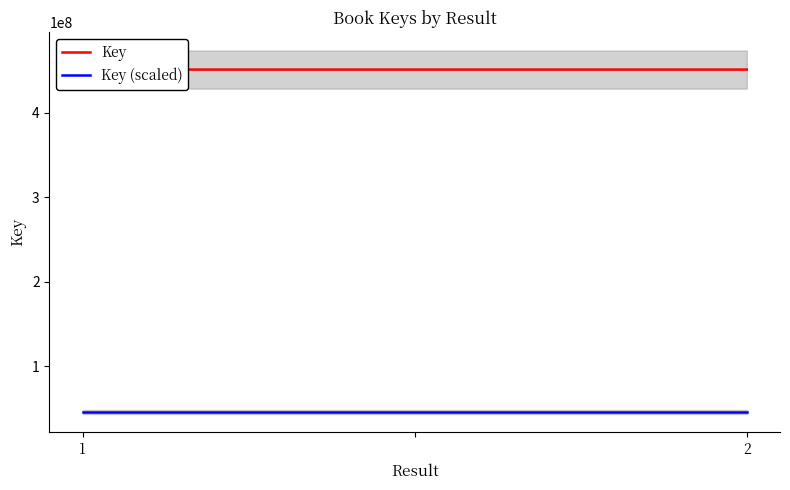

What is the maximum value shown in the chart?

451425946.0